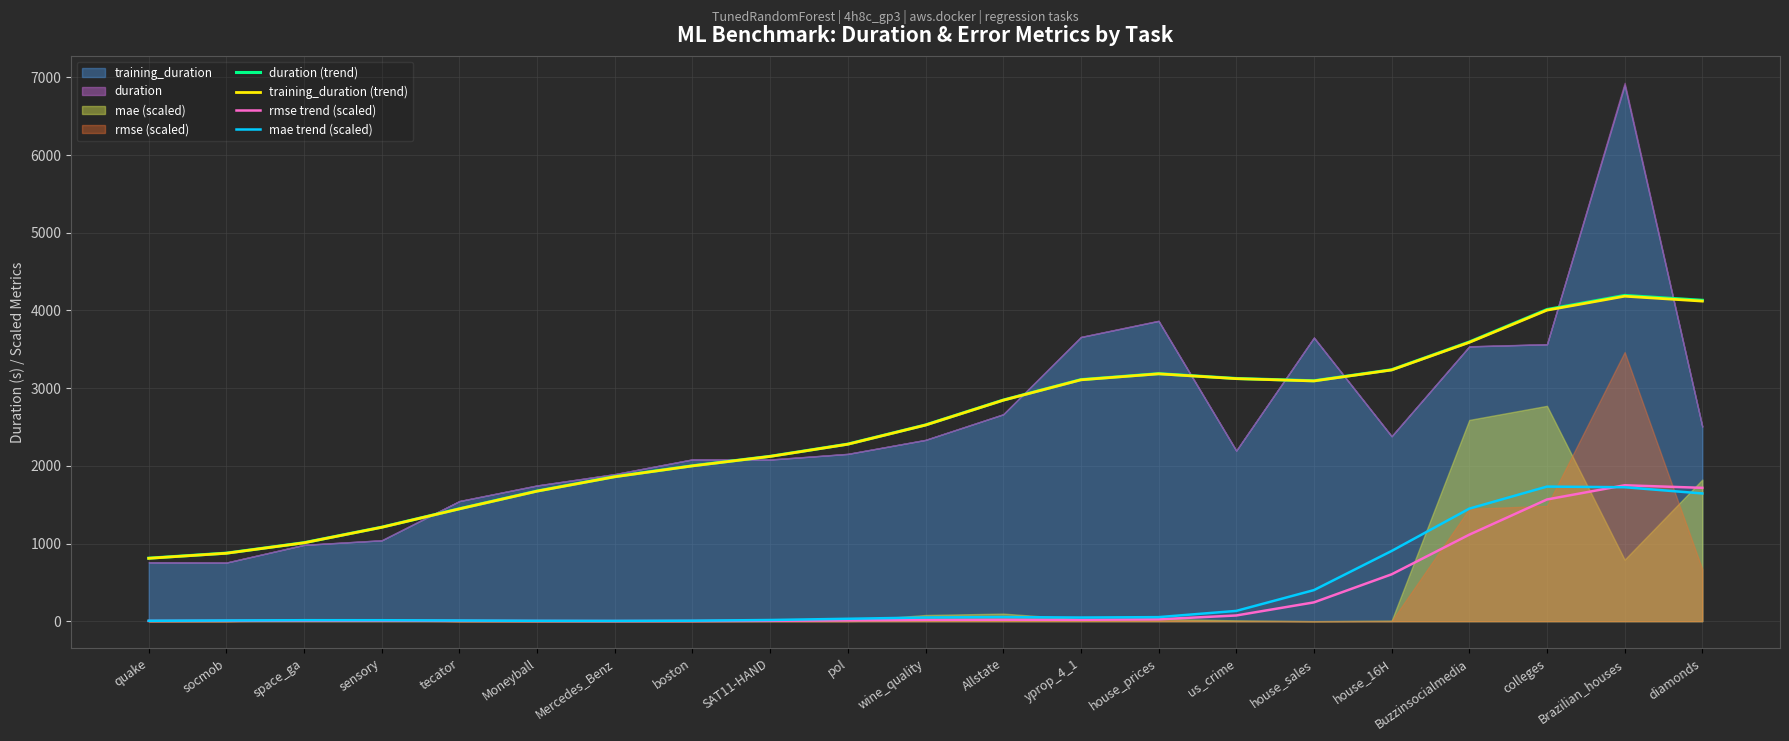

Reading left to right, extract all data points from this chart.

duration (trend): 811.0	876.1	1010.5	1210.3	1447.6	1675.6	1860.9	2000.8	2122.5	2279.7	2526.4	2846.4	3109.5	3186.6	3124.5	3094.9	3237.0	3594.4	4012.0	4193.9	4131.2
training_duration (trend): 809.6	874.7	1009.1	1208.9	1446.2	1674.2	1859.5	1999.4	2121.1	2278.2	2524.7	2844.5	3107.3	3184.3	3122.4	3092.8	3234.1	3589.4	4003.9	4183.6	4120.4
rmse trend (scaled): 2.9	4.7	6.7	6.5	4.4	2.3	1.5	2.3	5.4	10.9	16.7	19.0	17.7	23.9	73.5	242.2	603.1	1113.8	1566.9	1749.6	1716.6
mae trend (scaled): 5.5	9.0	12.6	12.5	8.7	4.9	3.7	6.4	15.2	31.1	47.4	53.0	47.2	52.2	132.3	400.0	903.7	1448.9	1732.8	1724.4	1644.3